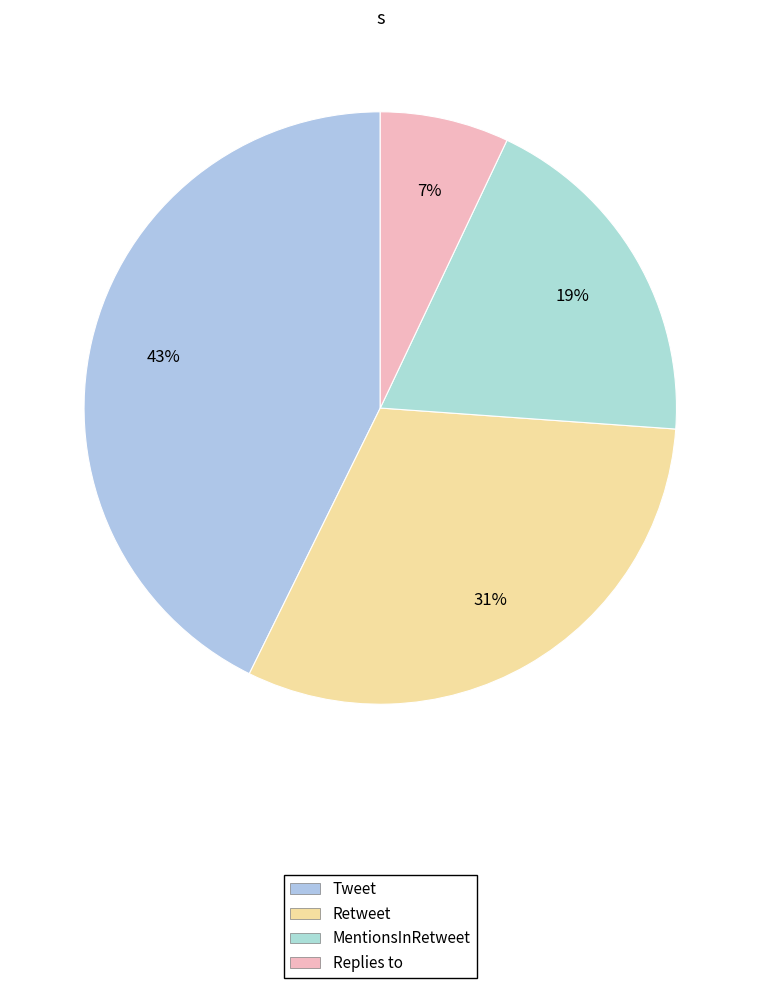

What portion of the pie excludes Tweet?

57.3%